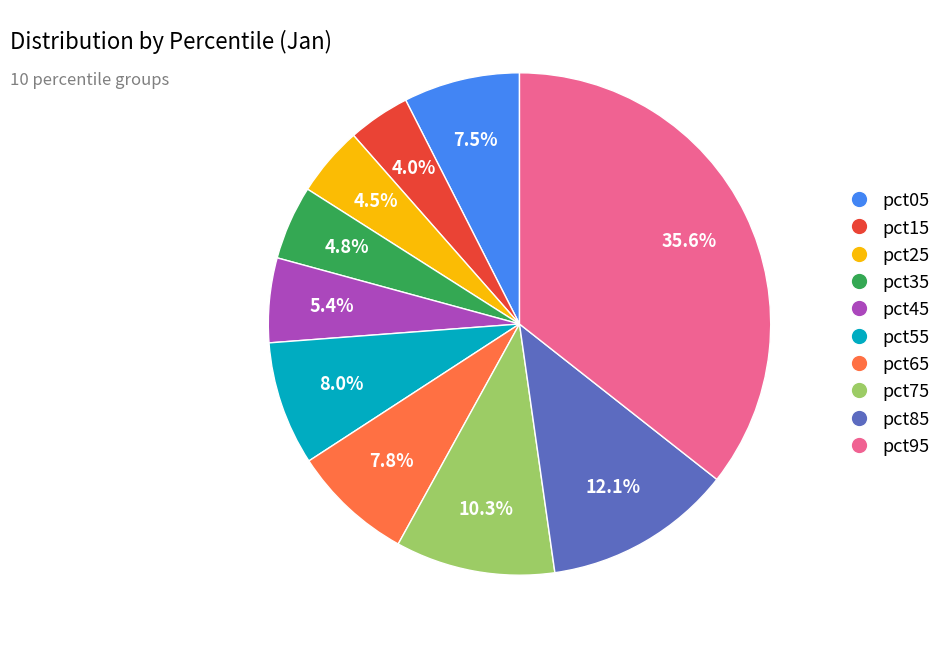

How many slices are in this pie chart?

10